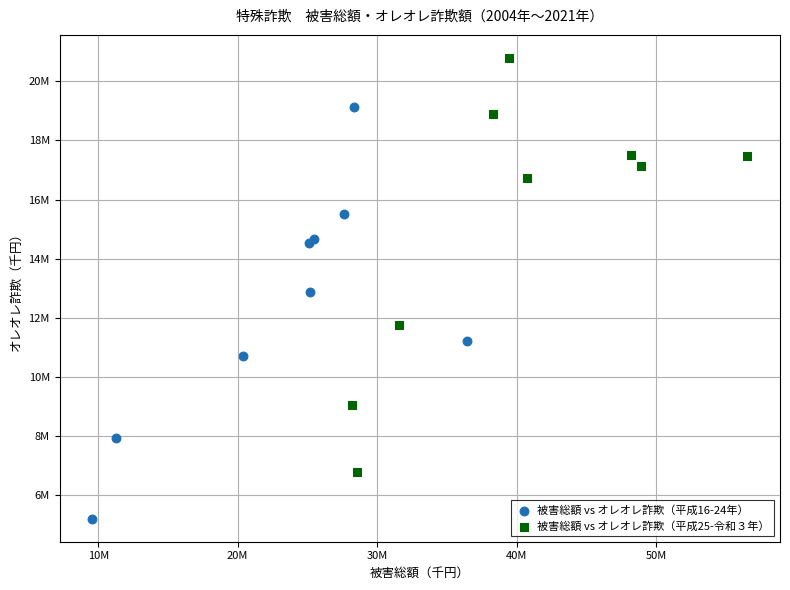

What are all the series names shown in the legend?

被害総額 vs オレオレ詐欺（平成16-24年）, 被害総額 vs オレオレ詐欺（平成25-令和３年）